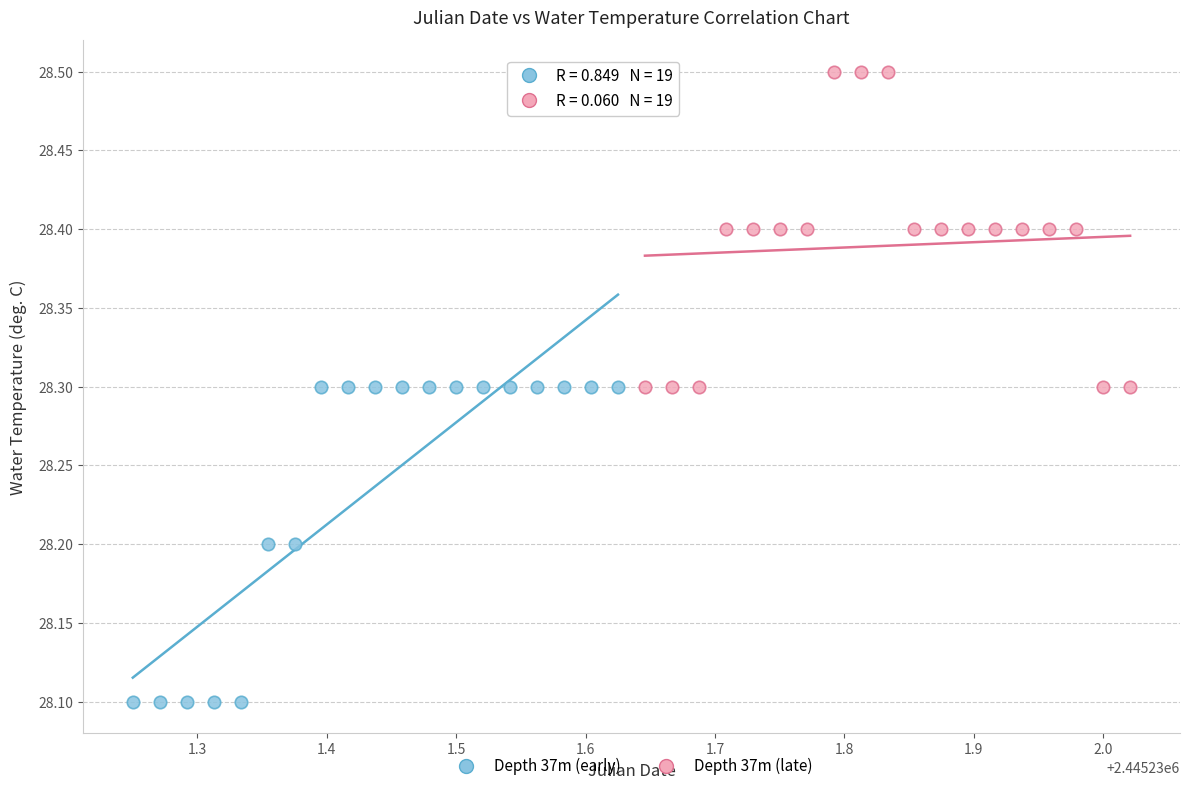

Which series reaches the minimum Y coordinate?

Depth 37m (early)